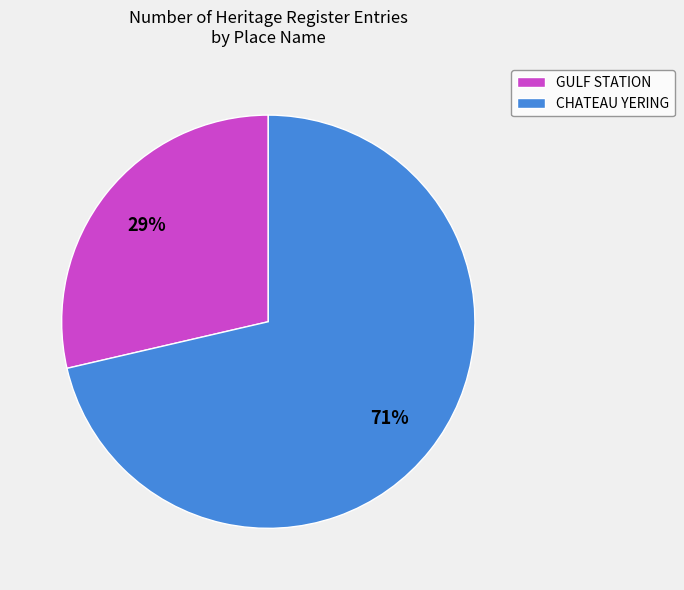

Between CHATEAU YERING and GULF STATION, which is larger?

CHATEAU YERING